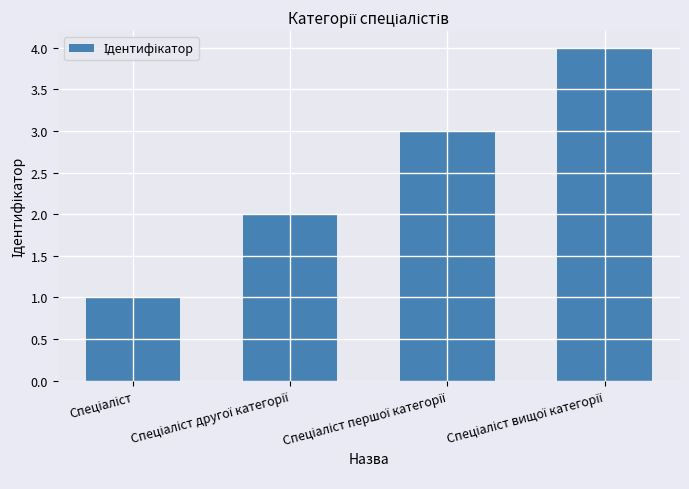

What is the greatest value displayed?

4